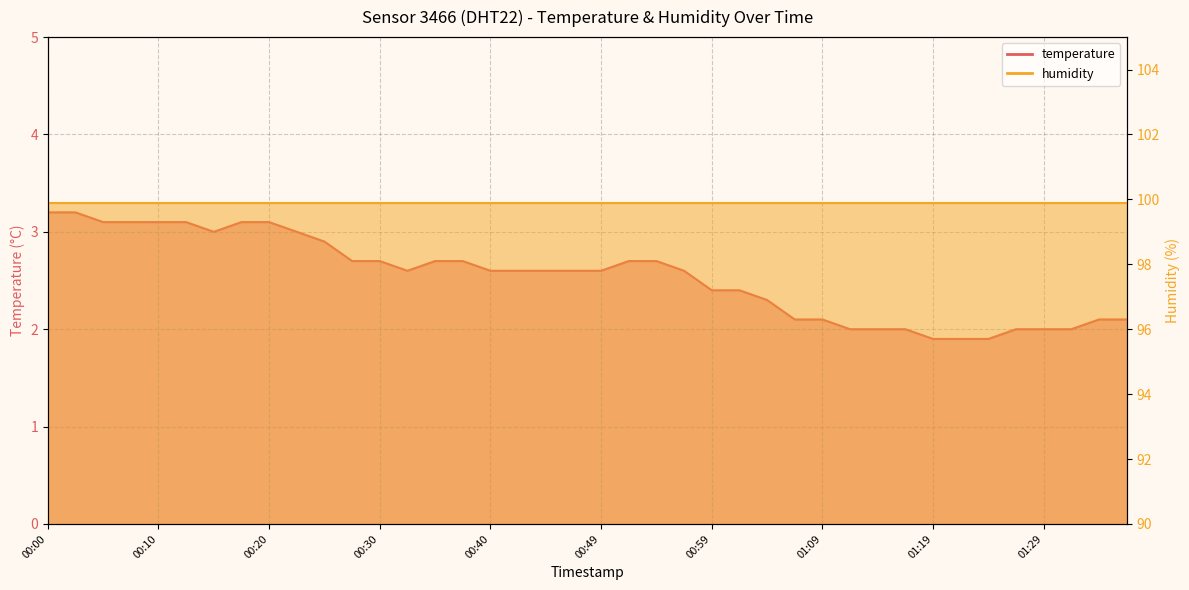

Reading left to right, transcribe all the data shown in this chart.

3.2	3.2	3.1	3.1	3.1	3.1	3.0	3.1	3.1	3.0	2.9	2.7	2.7	2.6	2.7	2.7	2.6	2.6	2.6	2.6	2.6	2.7	2.7	2.6	2.4	2.4	2.3	2.1	2.1	2.0	2.0	2.0	1.9	1.9	1.9	2.0	2.0	2.0	2.1	2.1